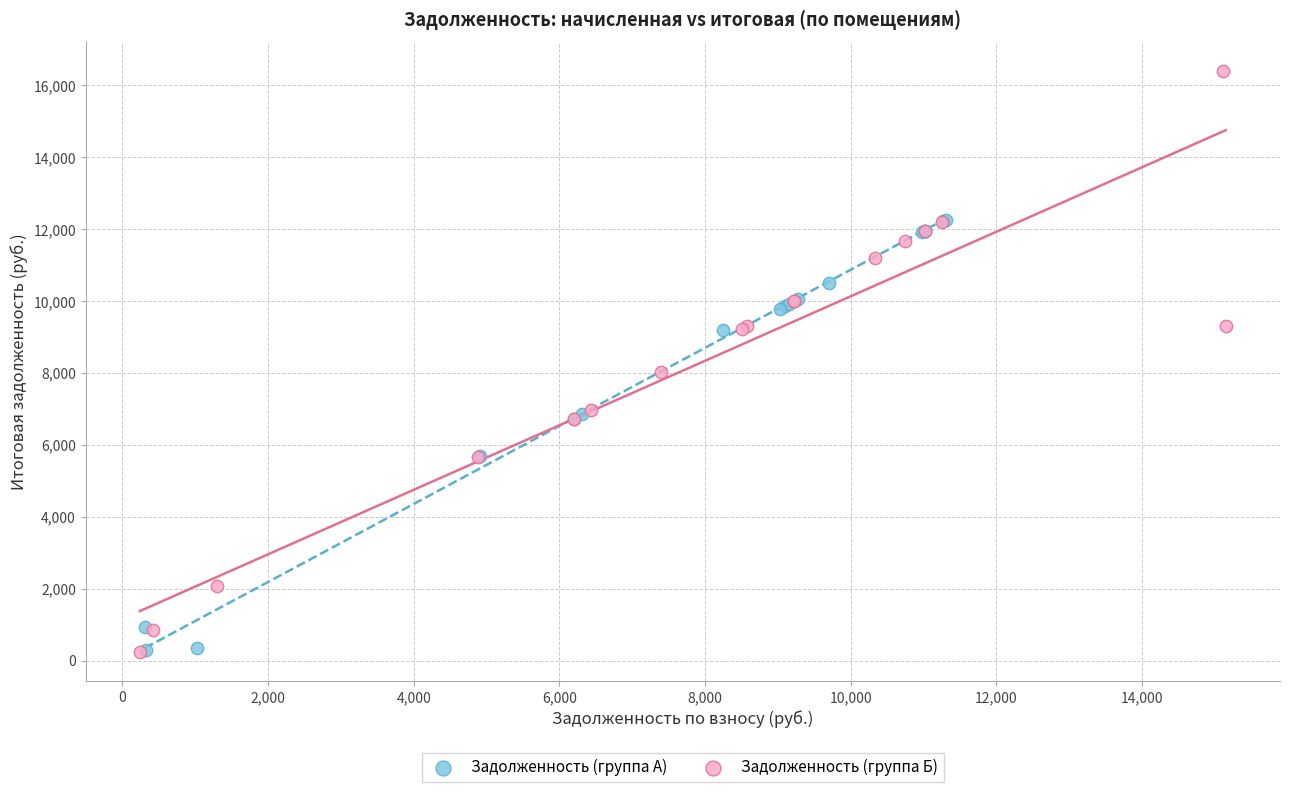

Which series reaches the maximum Y coordinate?

Задолженность (группа Б)